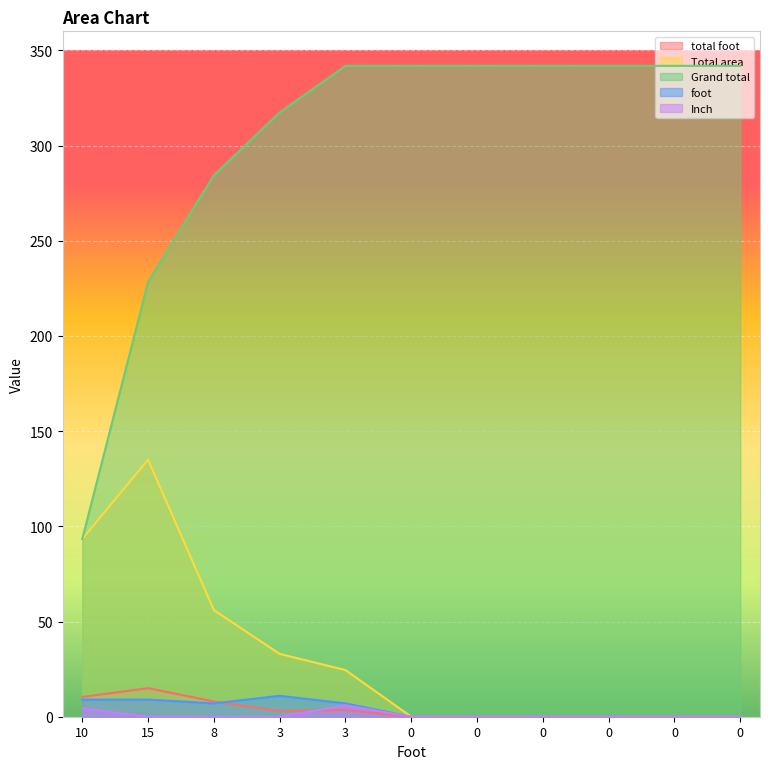

True or false: Total area has more than 1 interior local peaks.

False